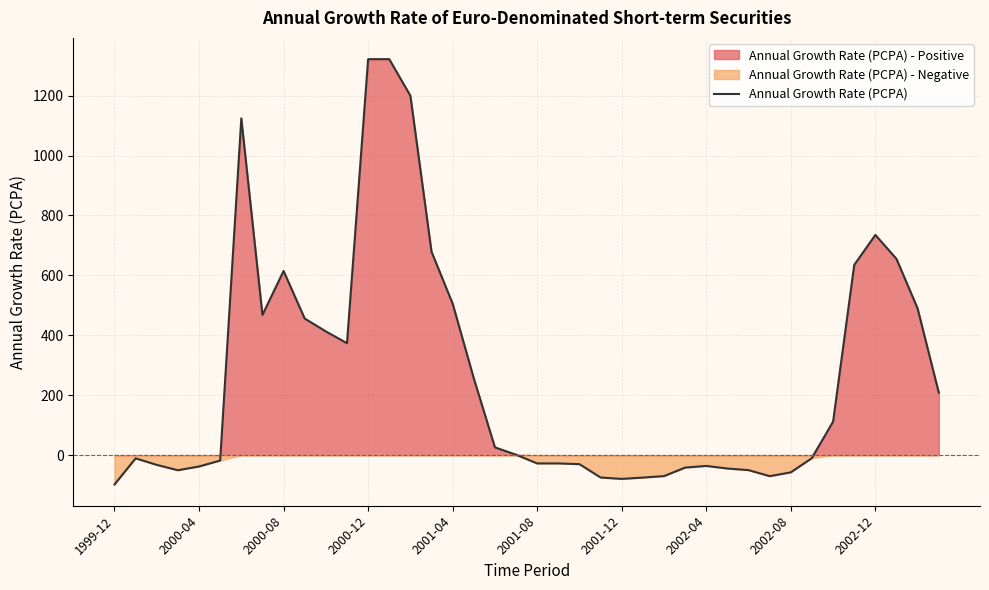

How many negative values are there?

20